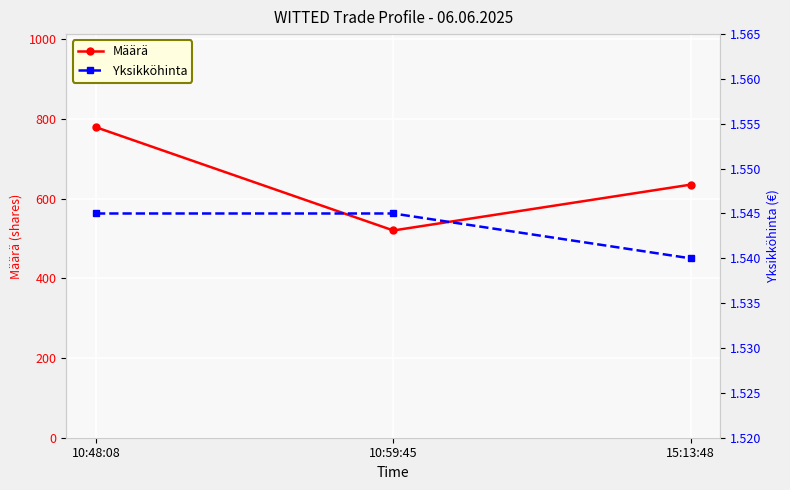

List the series in order of their overall mean, highest first.

Määrä, Yksikköhinta